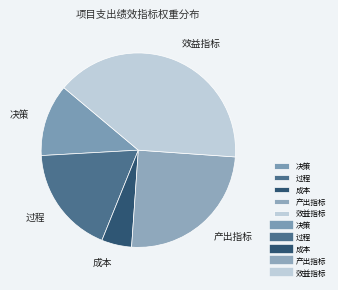

Which category has the biggest portion of the pie?

效益指标